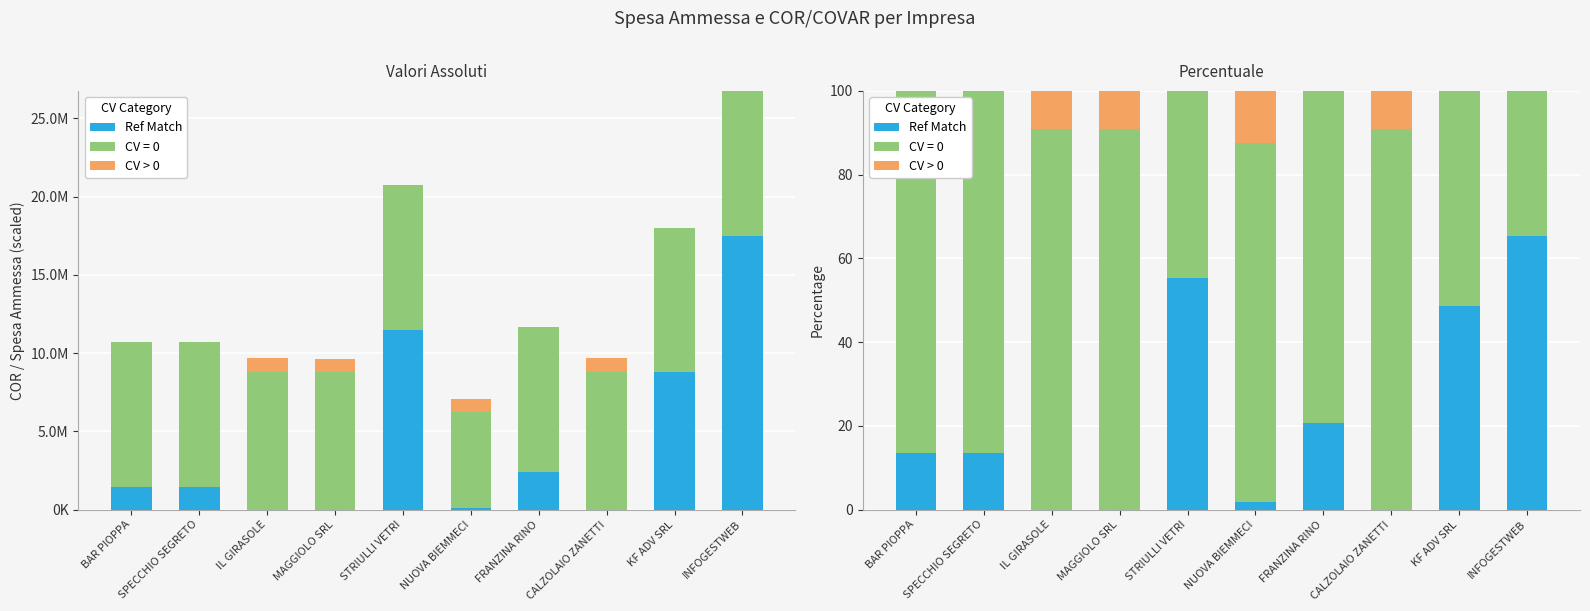

What is the sum of all CV > 0 values?

39.6